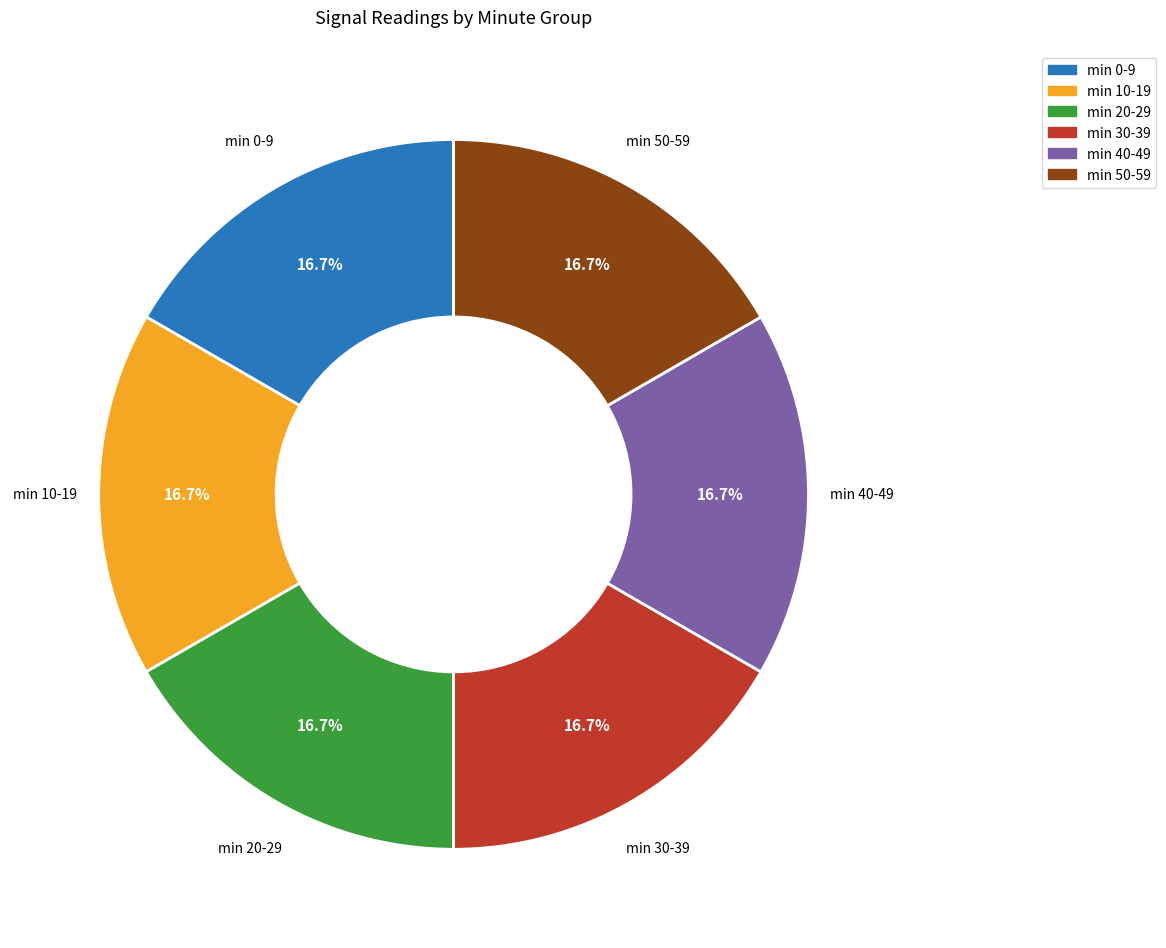

Does any single category account for the majority?

No